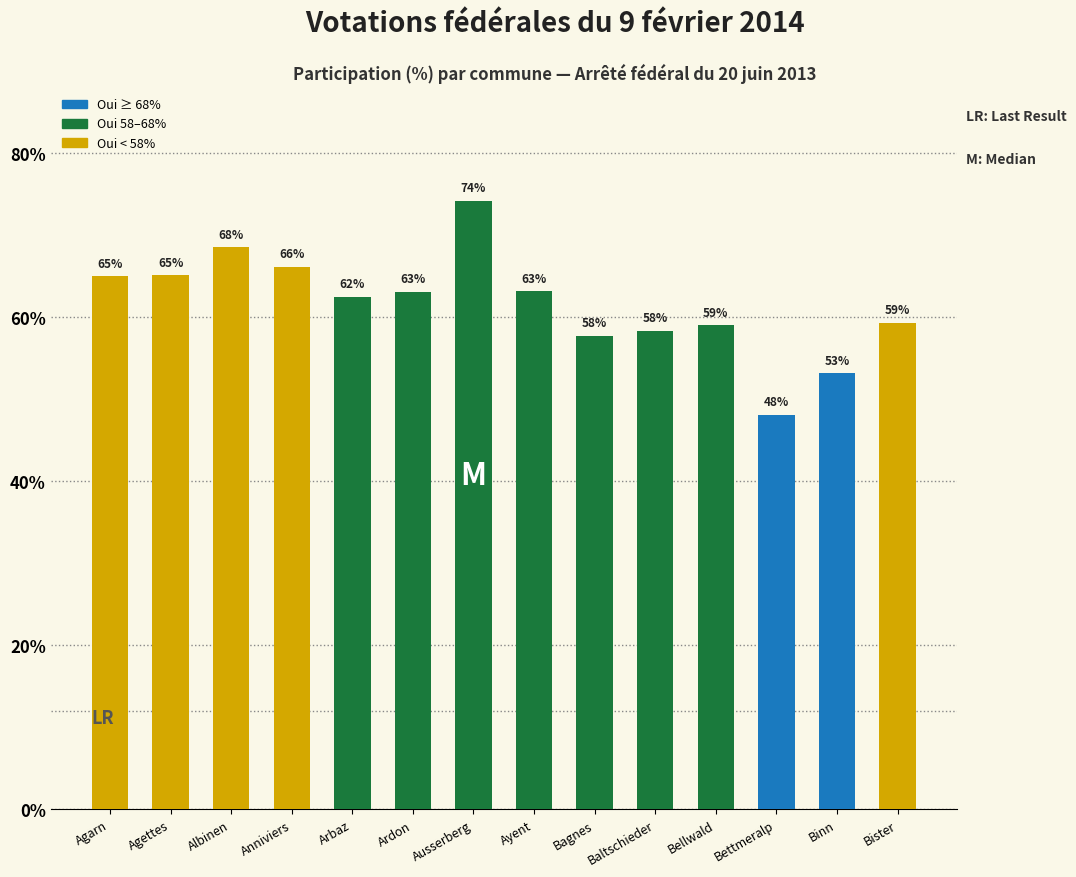

Where is the data nearest to the value 61?

Arbaz